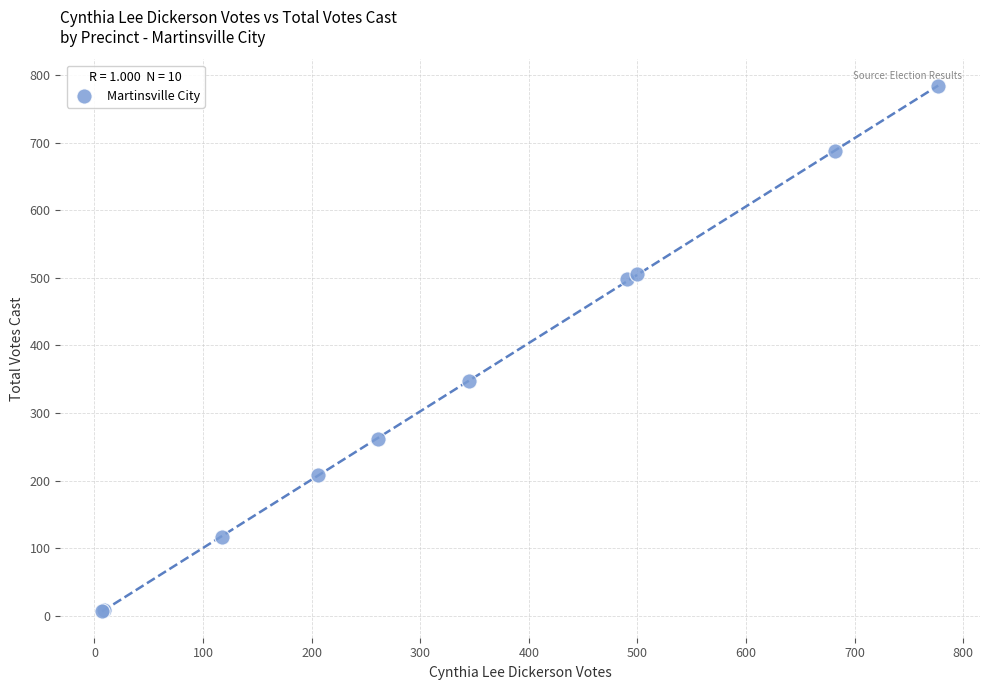

What Y value in the scatter plot is closest to 395?

347